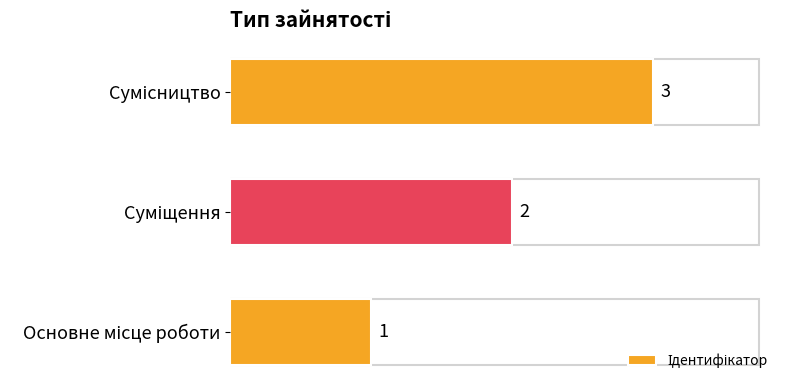

How many values are between 1 and 3?

3